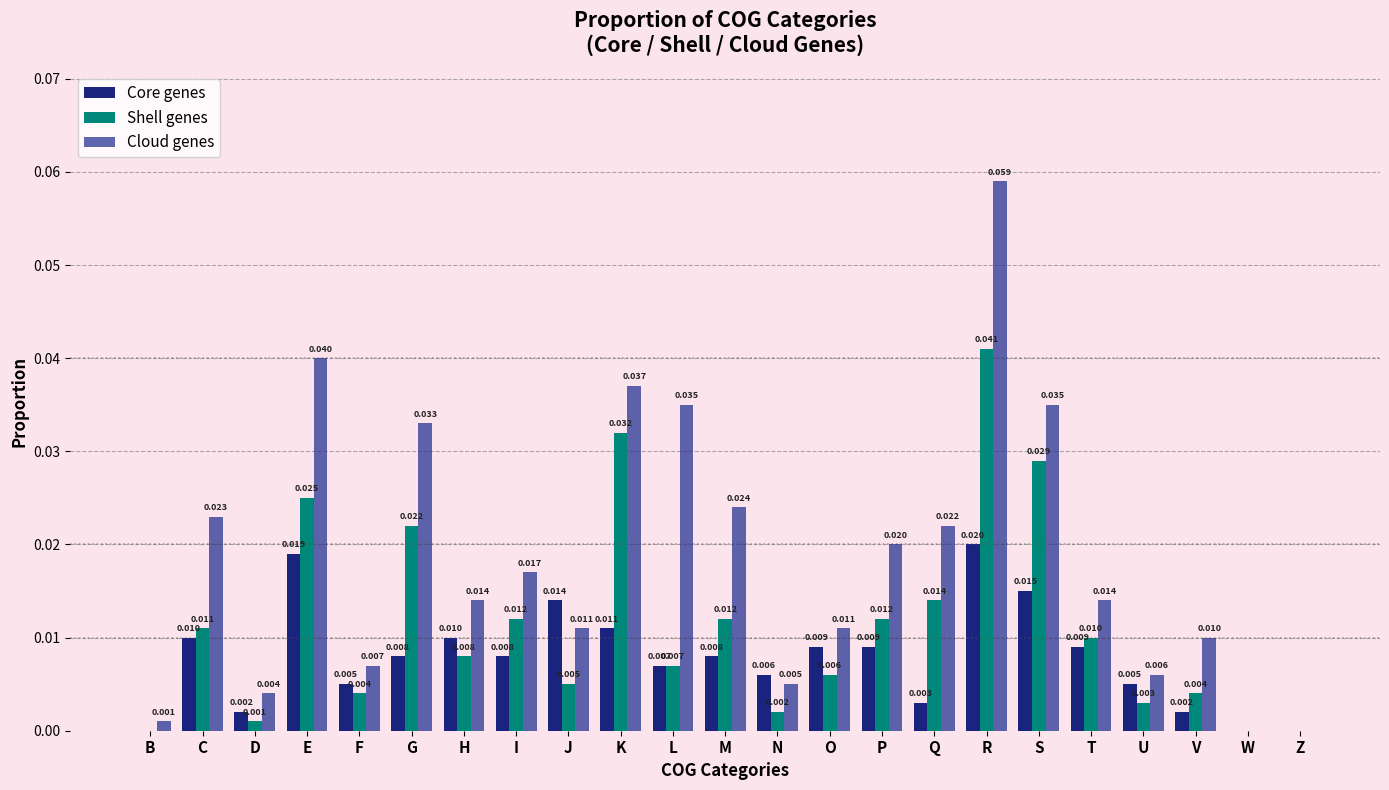

Reading right to left, list all the values displayed in this chart.

Core genes: 0.0	0.0	0.0	0.0	0.0	0.0	0.0	0.0	0.0	0.0	0.0	0.0	0.0	0.0	0.0	0.0	0.0	0.0	0.0	0.0	0.0	0.0	0.0
Shell genes: 0.0	0.0	0.0	0.0	0.0	0.0	0.0	0.0	0.0	0.0	0.0	0.0	0.0	0.0	0.0	0.0	0.0	0.0	0.0	0.0	0.0	0.0	0.0
Cloud genes: 0.0	0.0	0.0	0.0	0.0	0.0	0.1	0.0	0.0	0.0	0.0	0.0	0.0	0.0	0.0	0.0	0.0	0.0	0.0	0.0	0.0	0.0	0.0